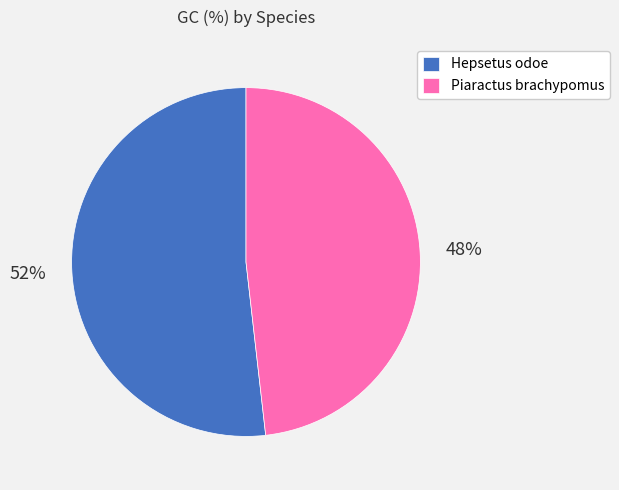

Which has a higher value, Hepsetus odoe or Piaractus brachypomus?

Hepsetus odoe